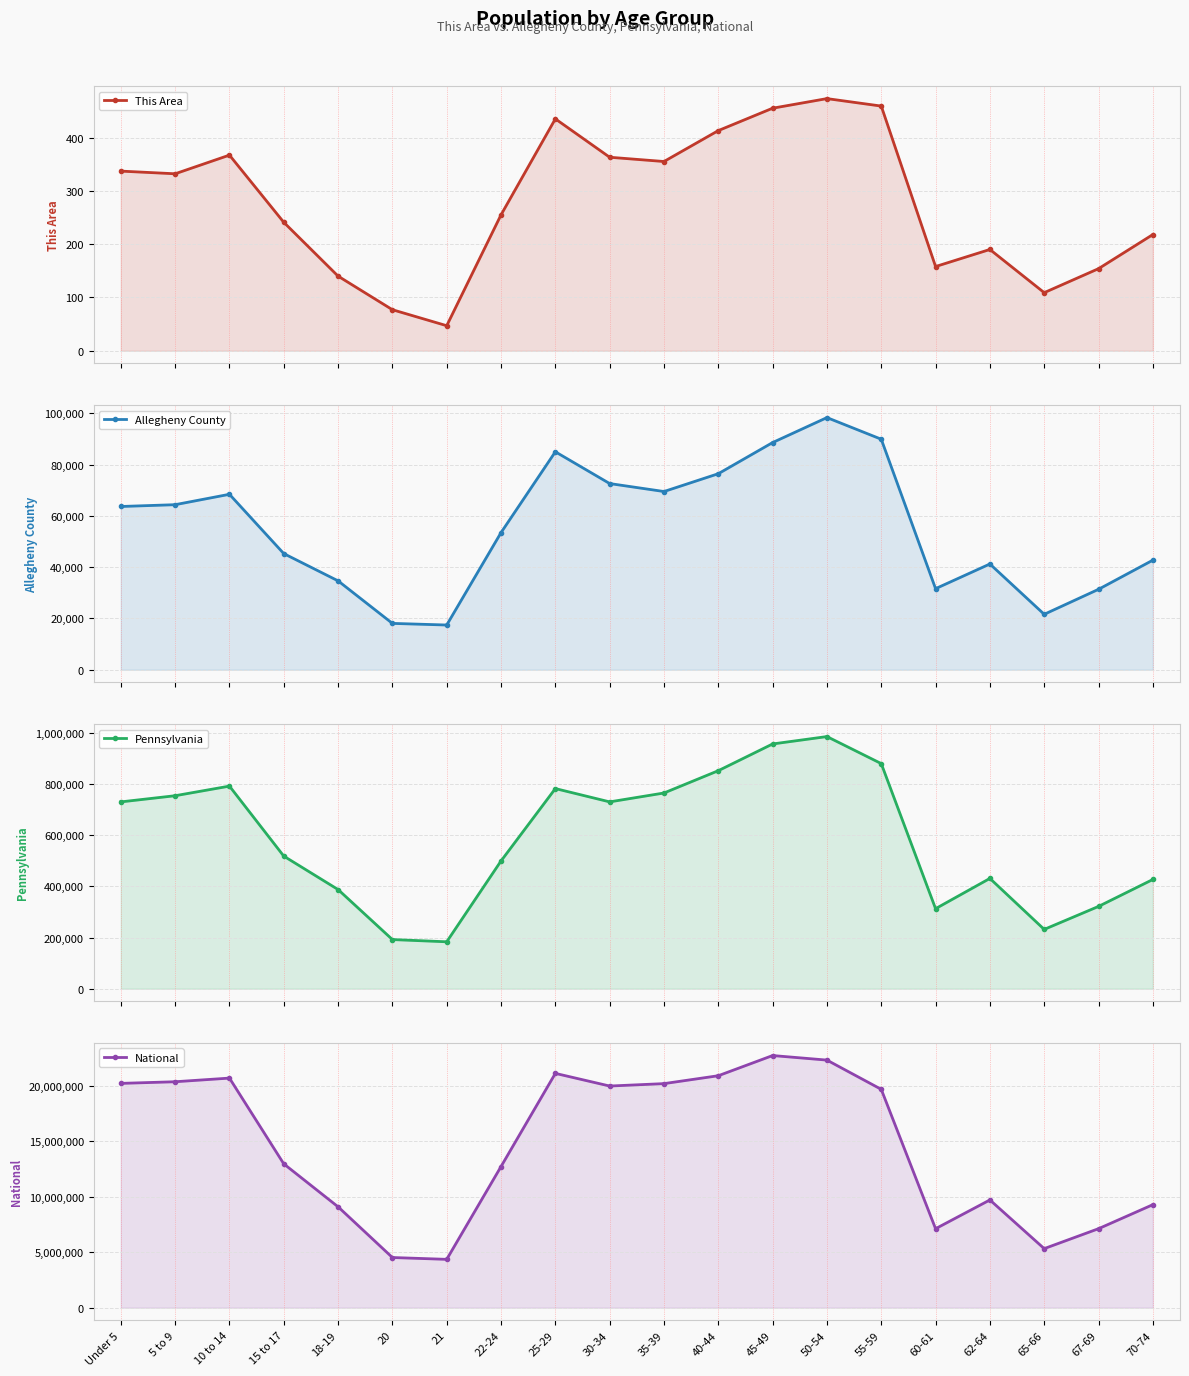

True or false: National and Allegheny County cross at least once.

False